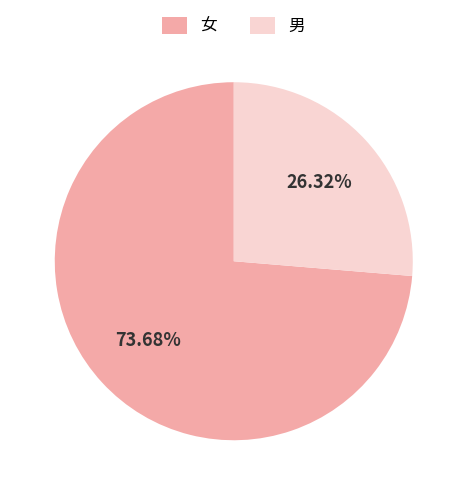

Rank the categories by value from lowest to highest.

男, 女